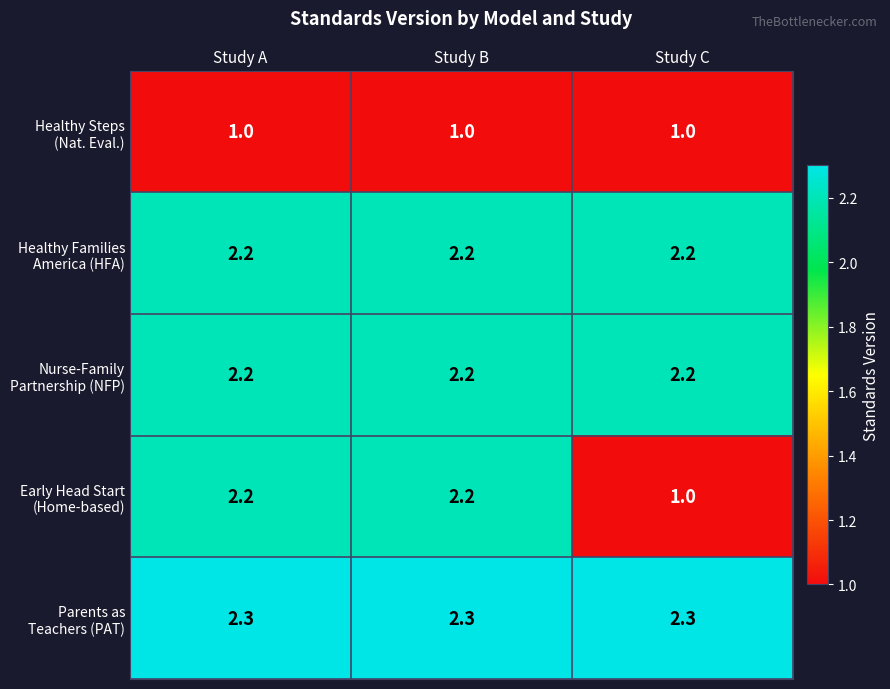

What is the total value across all series at Study A?

9.9